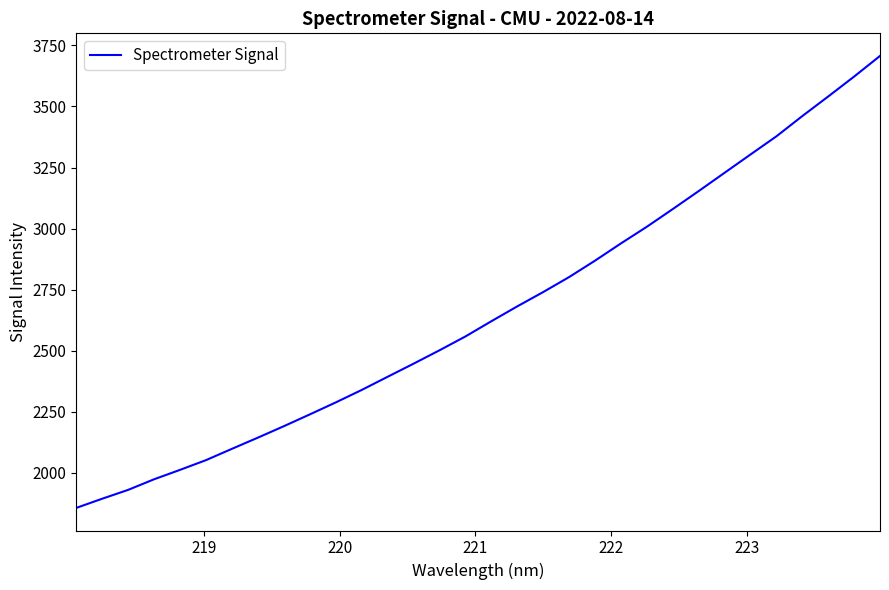

What is the sum of all values?

85064.6